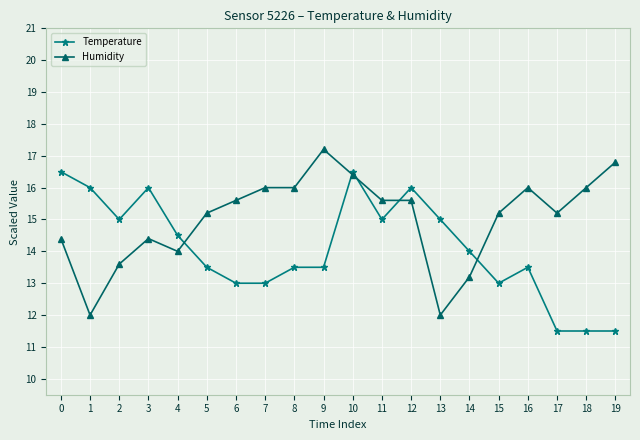

What is the value of the Humidity point at the 20th from the left?

16.8